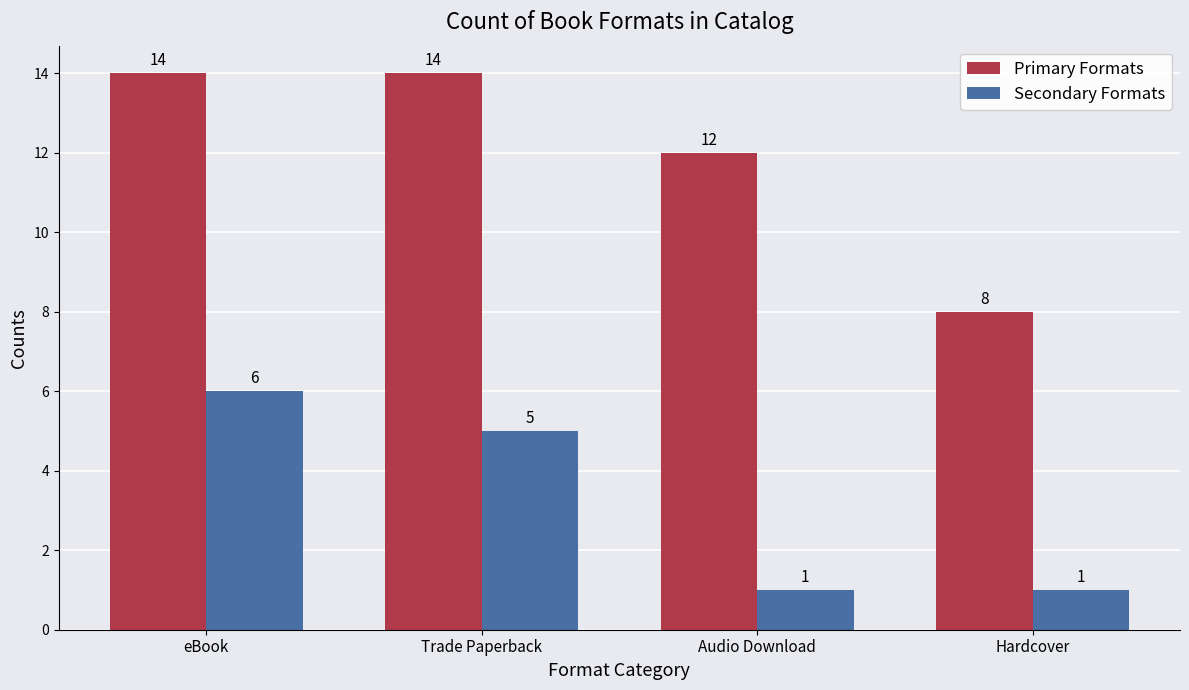

What is the smallest value displayed?

1